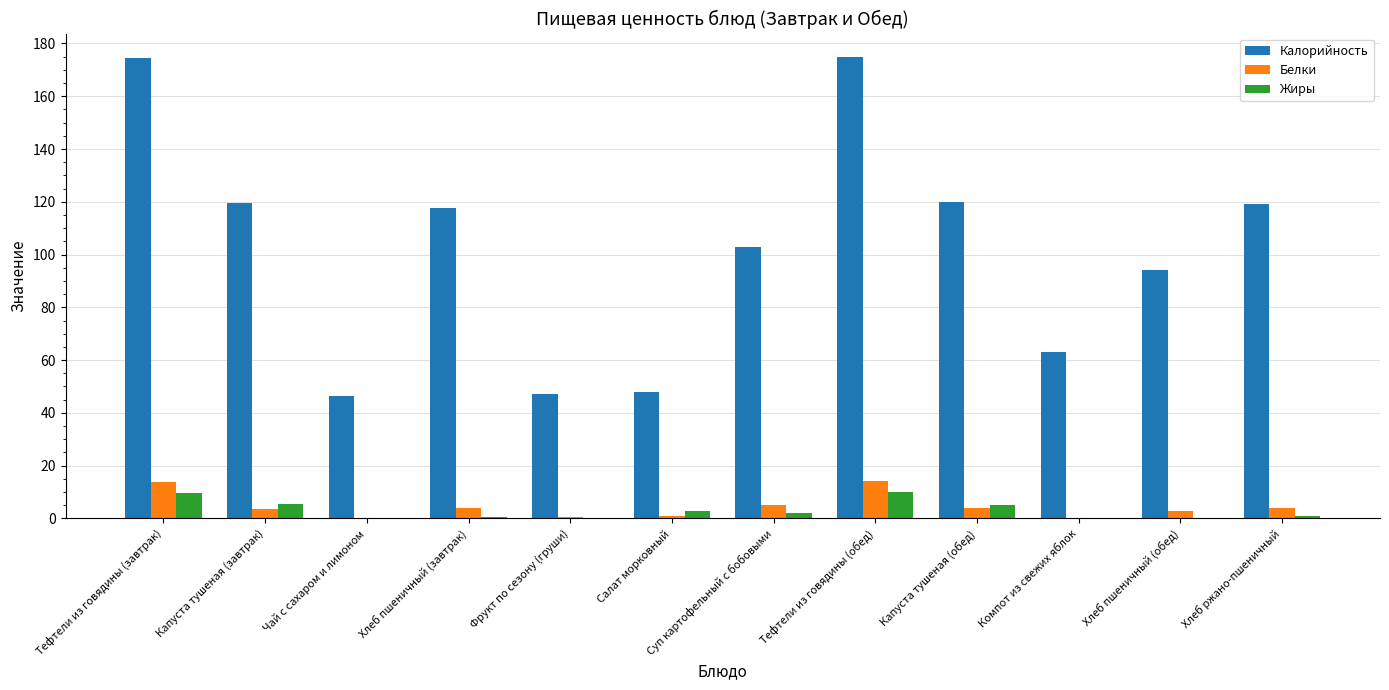

What is the difference between the Калорийность values at Тефтели из говядины (обед) and Хлеб пшеничный (завтрак)?

57.5